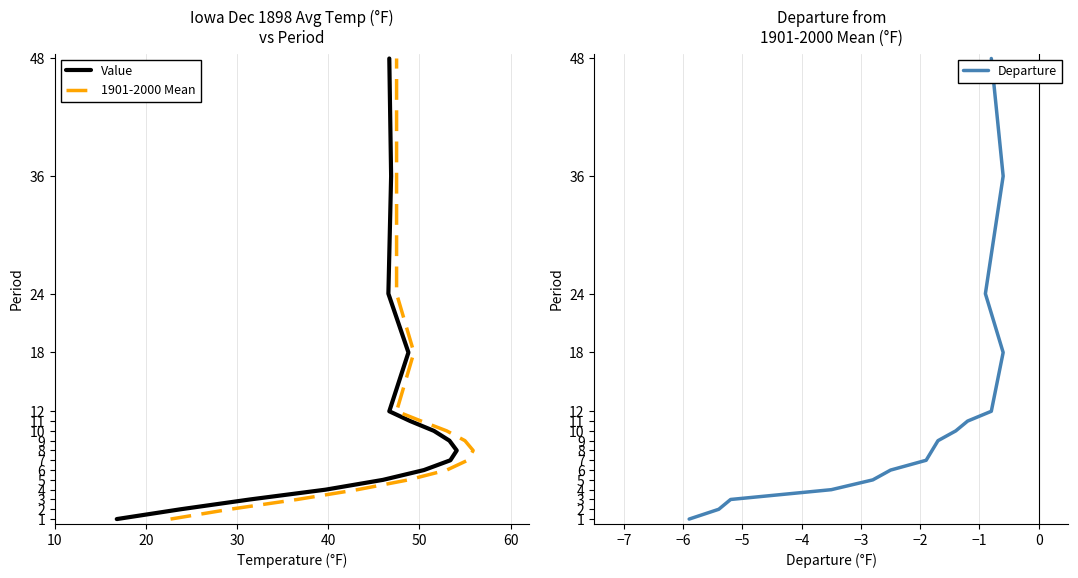

True or false: Departure has more than 0 points higher than both neighbors.

False